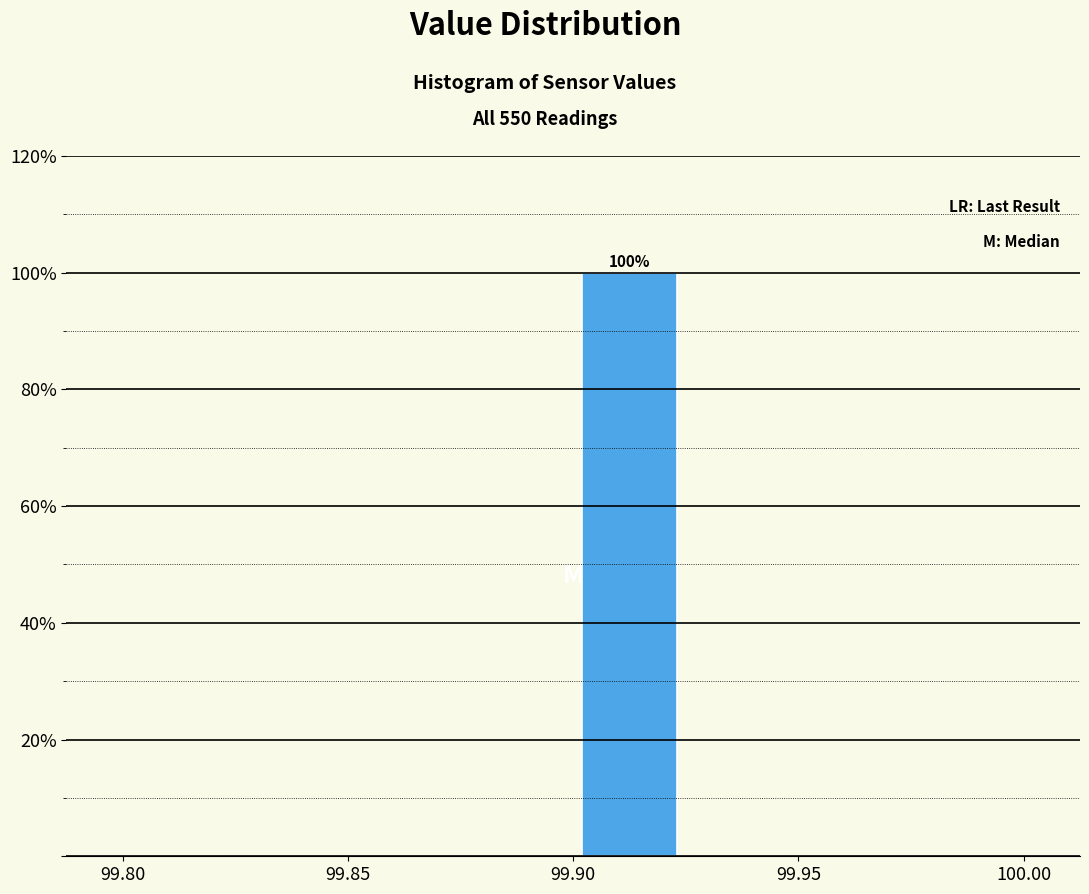

Over which range of the x-axis is the bar tallest?

99.900 to 99.925